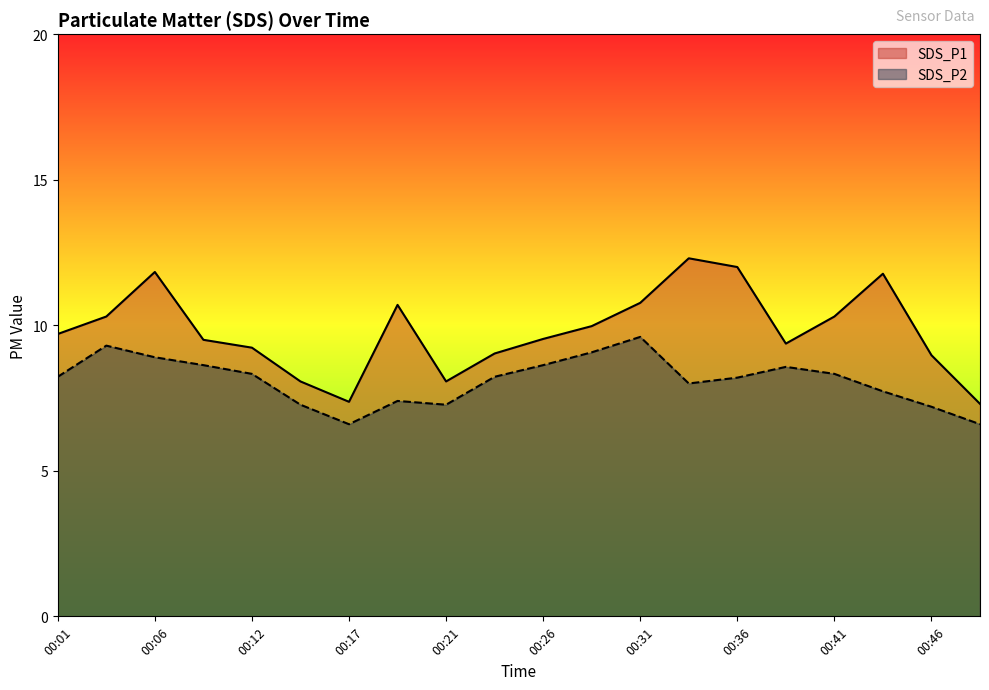

True or false: SDS_P1 and SDS_P2 cross at least once.

False